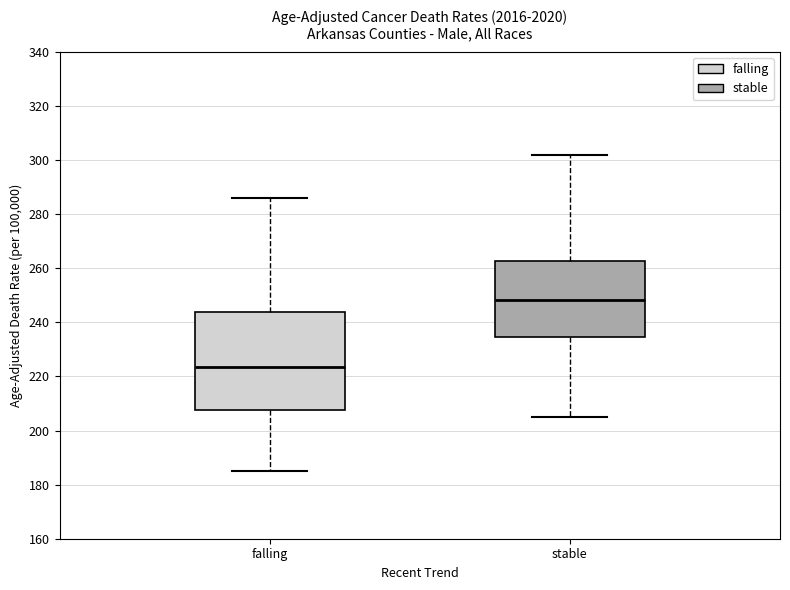

Reading left to right, read every box against the y-axis: the position of its median line, the range the box covers, and the ends of its whiskers. The values are not printed on the chart, so give them approximately, as read against the axis.

falling: median 224, box 208 to 244, whiskers 186 to 286
stable: median 248, box 234 to 262, whiskers 204 to 302